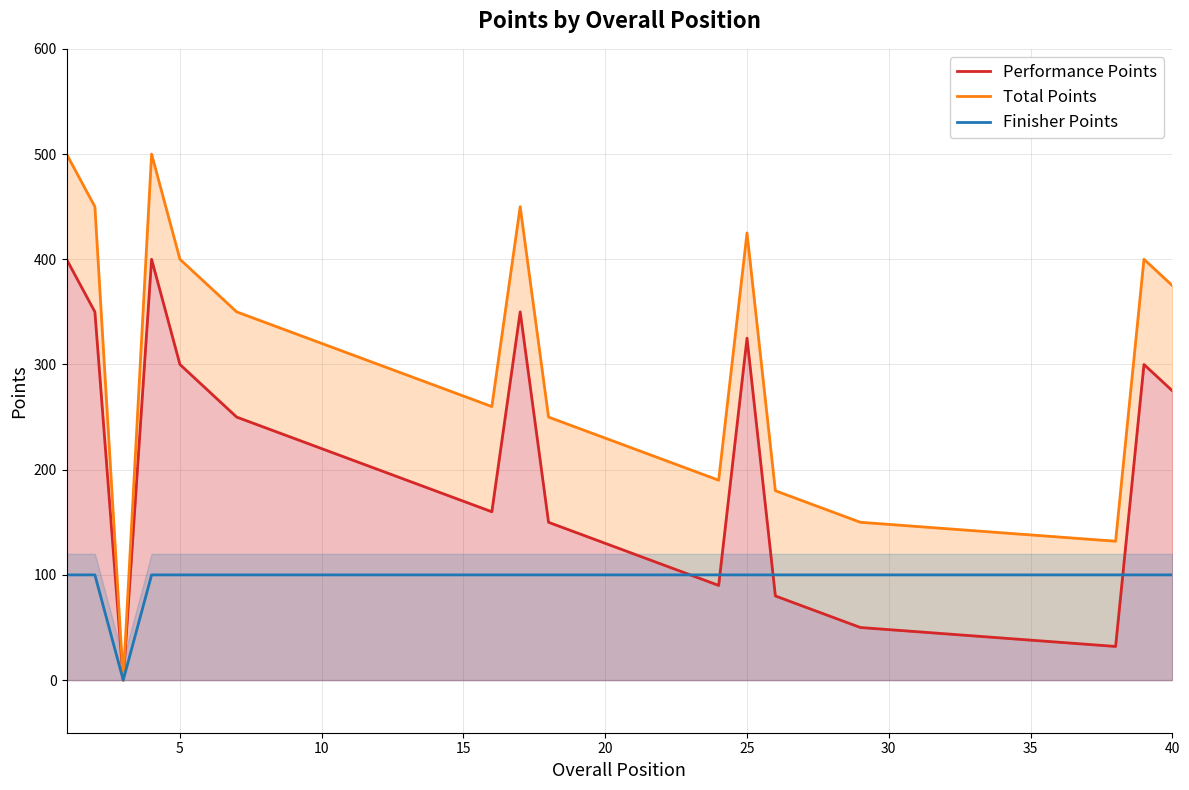

How many lines are shown in the chart?

3